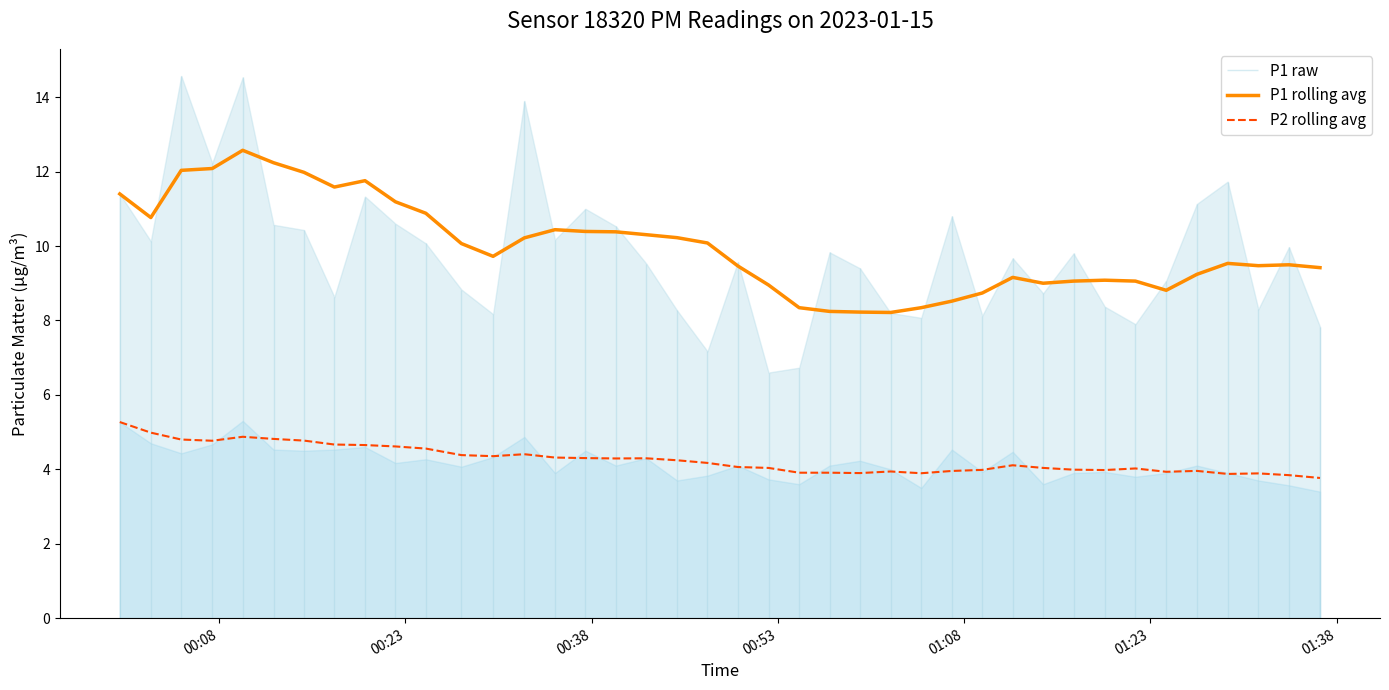

What is the sum of all P2 rolling avg values?

170.5